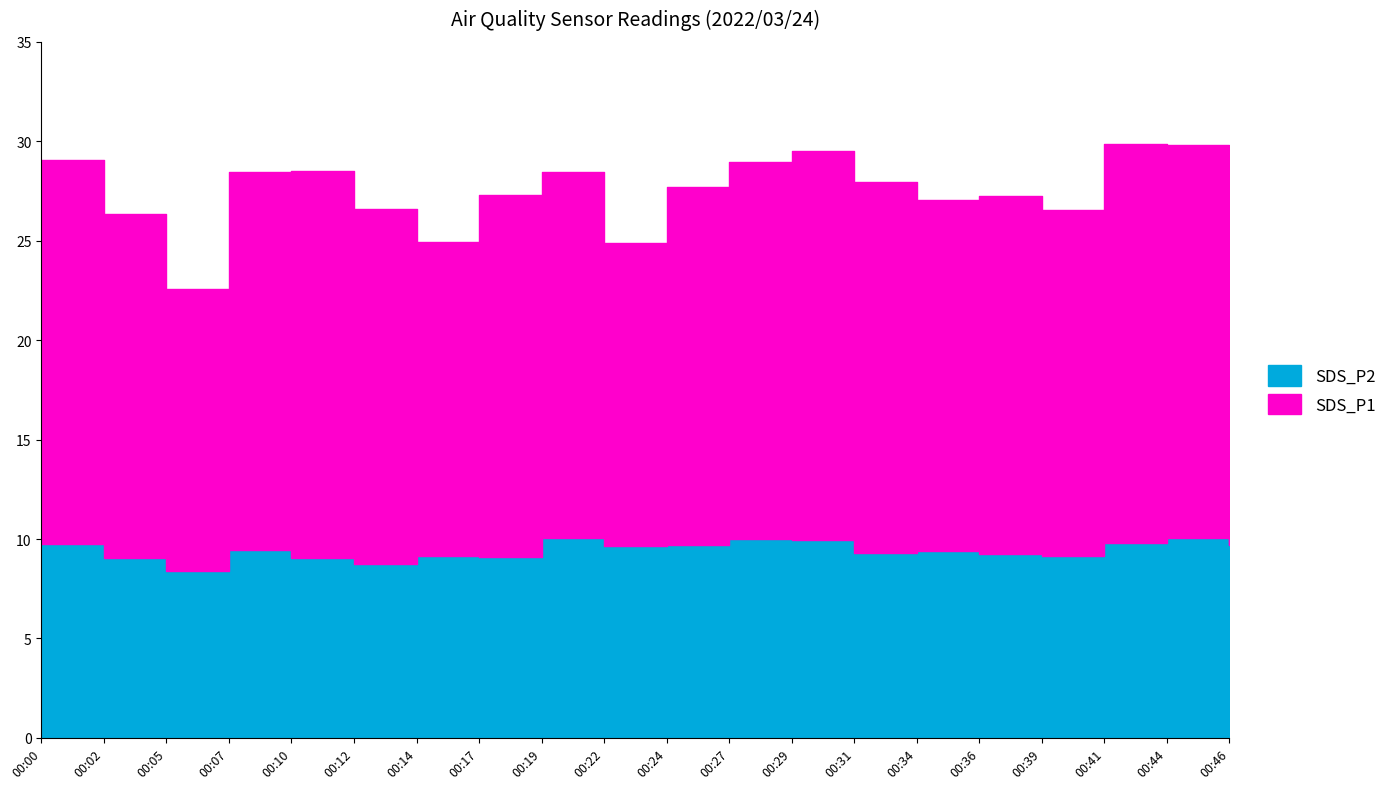

Rank the series by their average value, from highest to lowest.

SDS_P1, SDS_P2